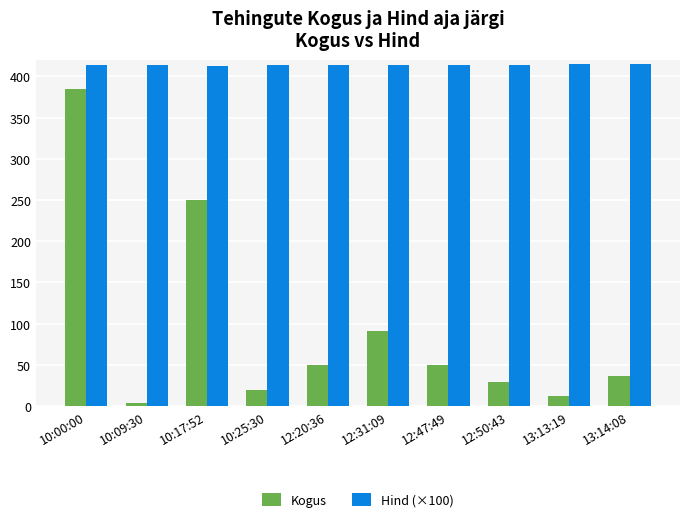

At 12:50:43, list the series in order from largest to smallest.

Hind (×100), Kogus